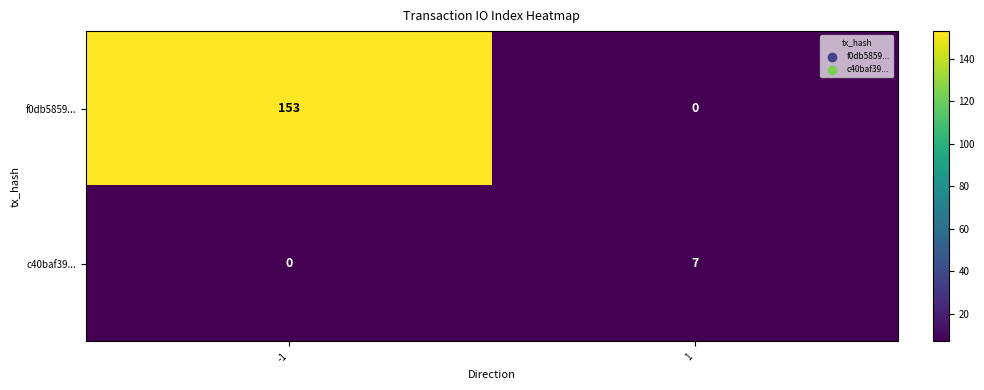

Reading right to left, what are all the values shown in this chart?

f0db5859...: 1=0	-1=153
c40baf39...: 1=7	-1=0